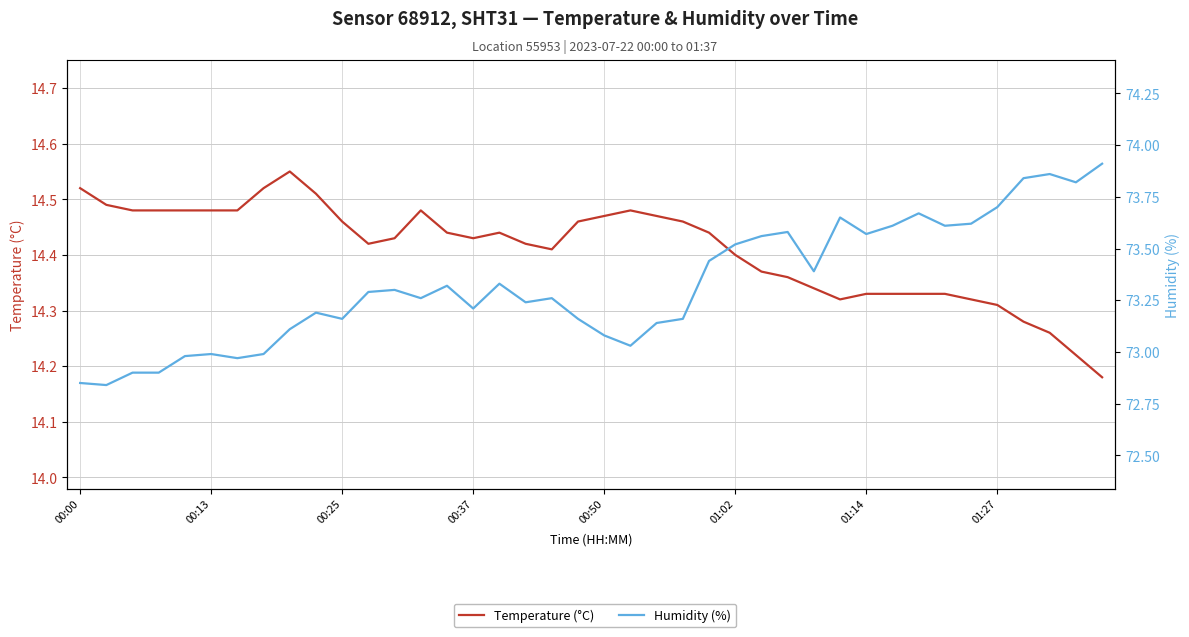

Which has a higher value, 12 or 32?

12